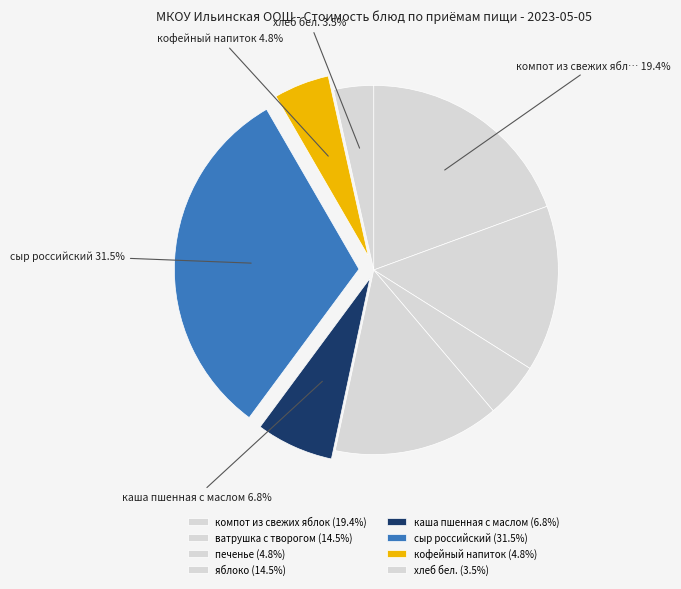

Count the number of slices in the pie.

8